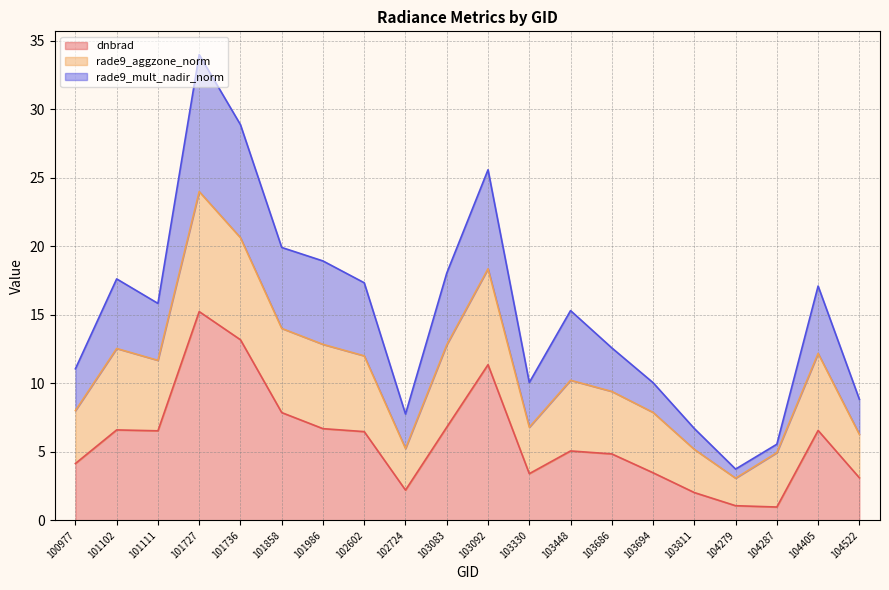

What value does the dnbrad series have at 101736?

13.2